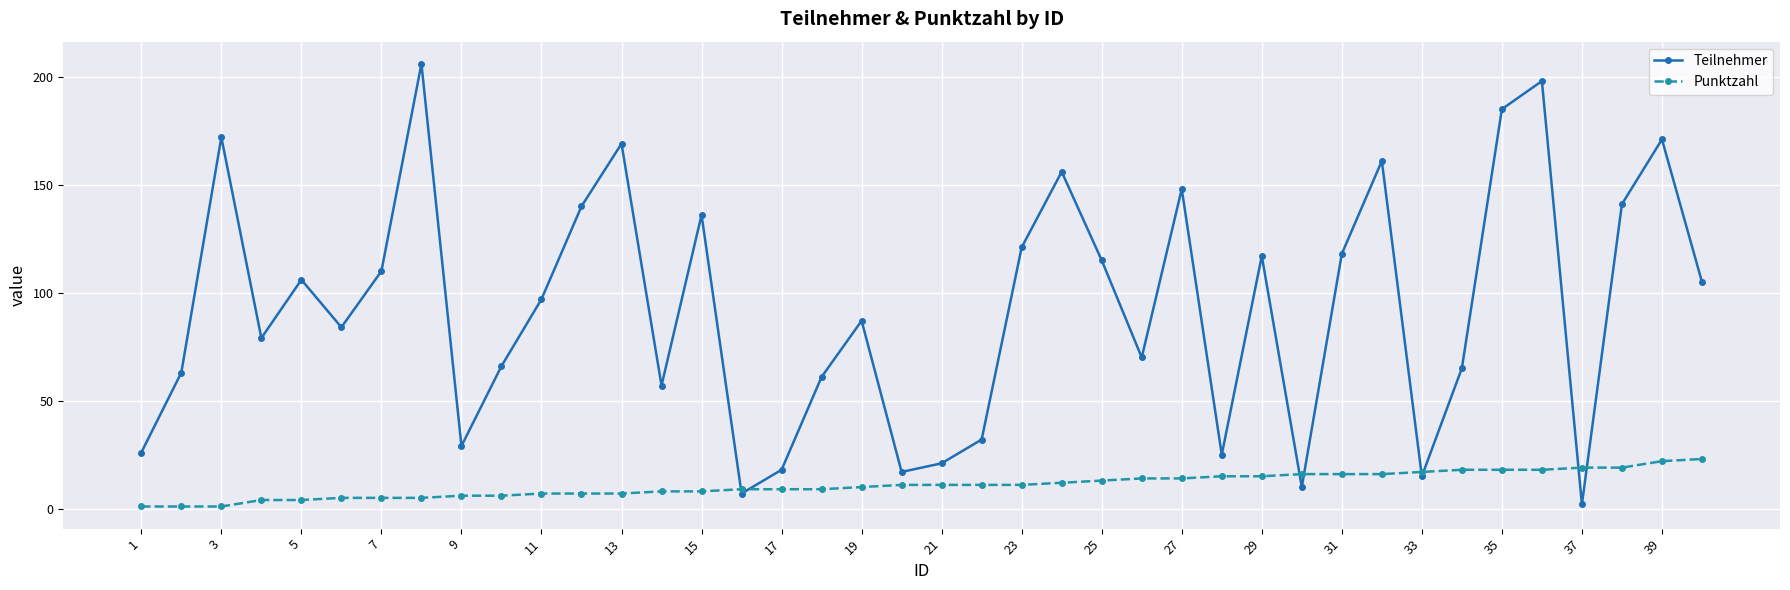

How many lines are shown in the chart?

2